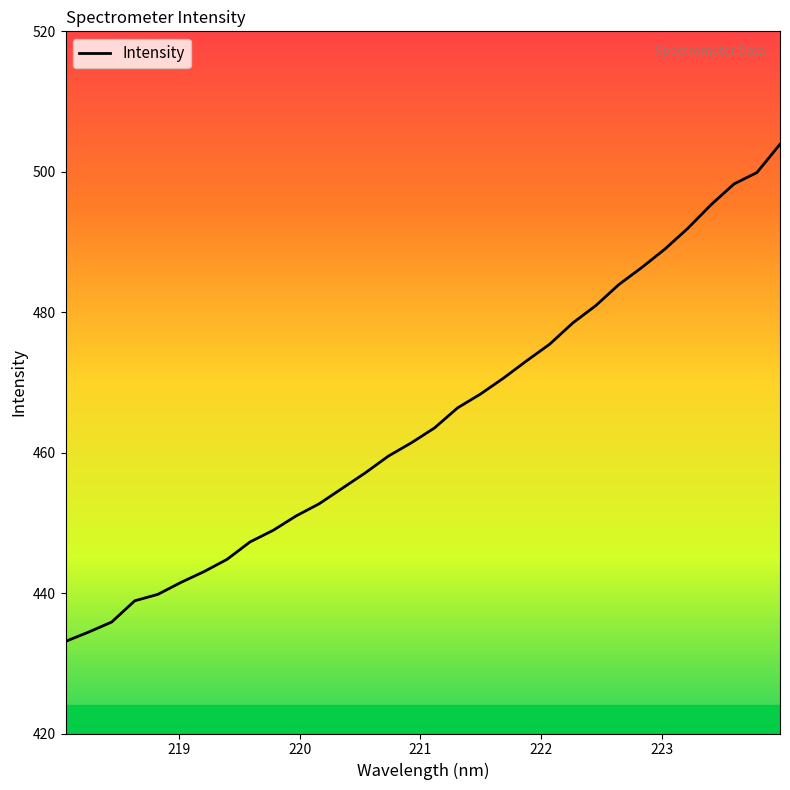

What is the difference between the maximum and minimum values?

70.8